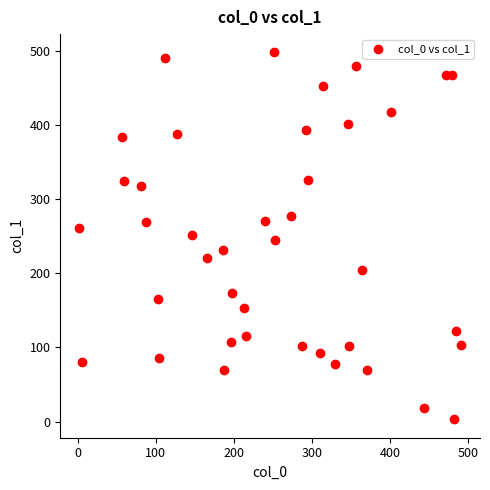

What is the range of Y values (max minus min)?

495